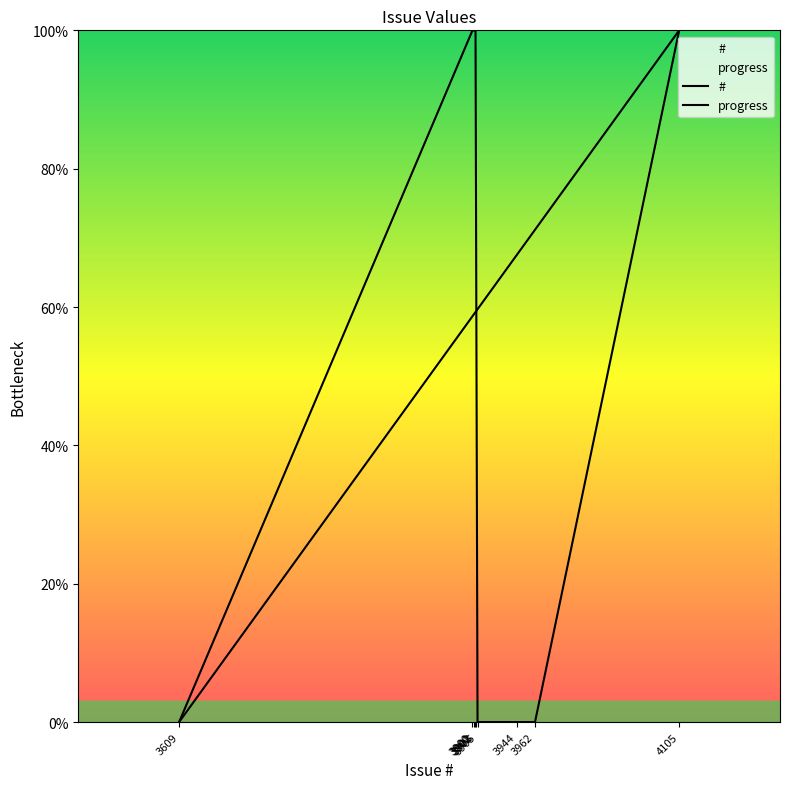

List the series in order of their peak value, lowest first.

#, progress